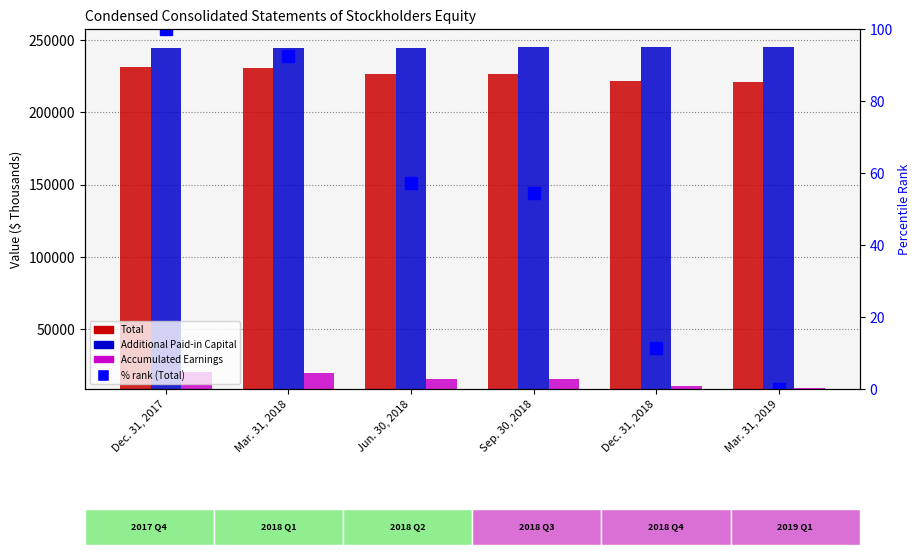

The value of Total at Mar. 31, 2019 is 357263.4. True or false?

False